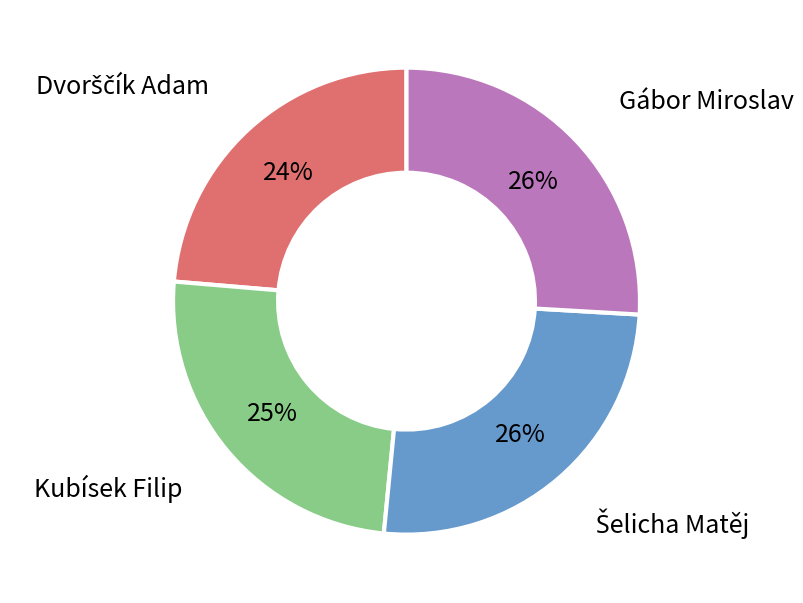

Is there any slice that represents more than half of the pie?

No